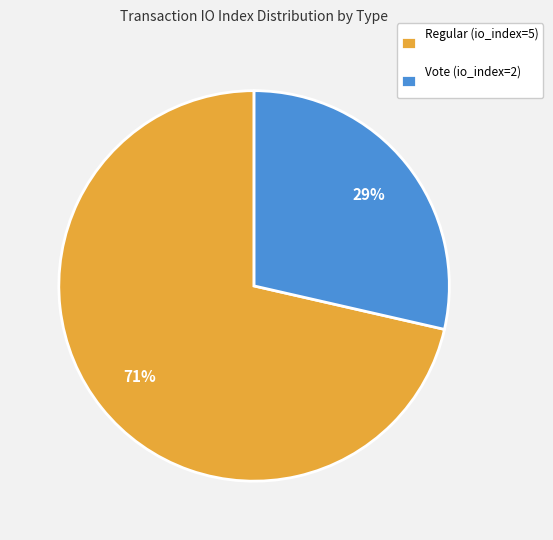

Do Regular (io_index=5) and Vote (io_index=2) together represent more than half of the pie?

Yes